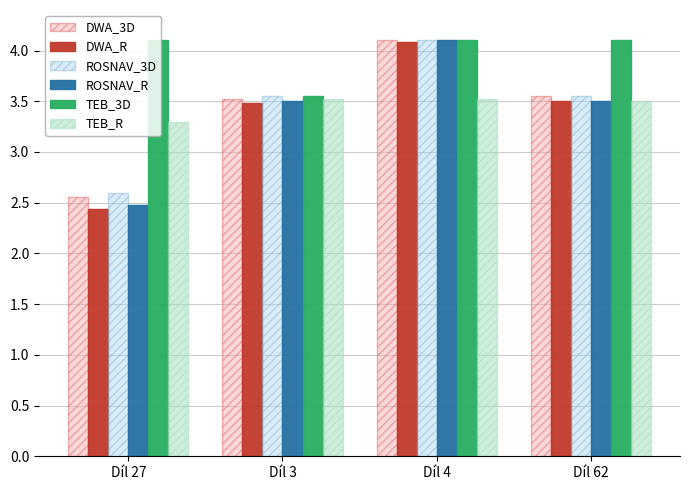

At which label does DWA_R reach its peak?

Díl 4